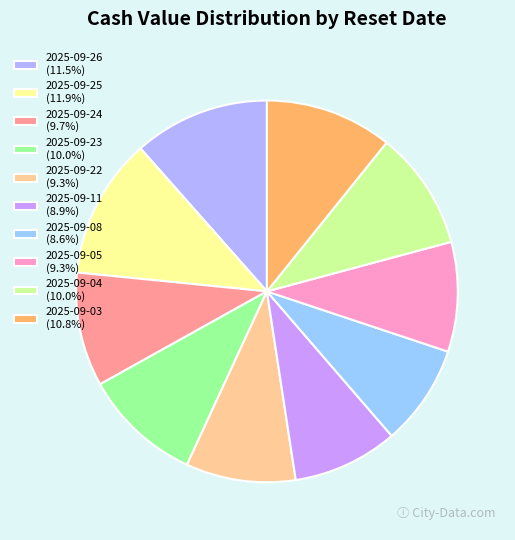

What percentage is the 2025-09-08 slice, to the nearest percent?

9%